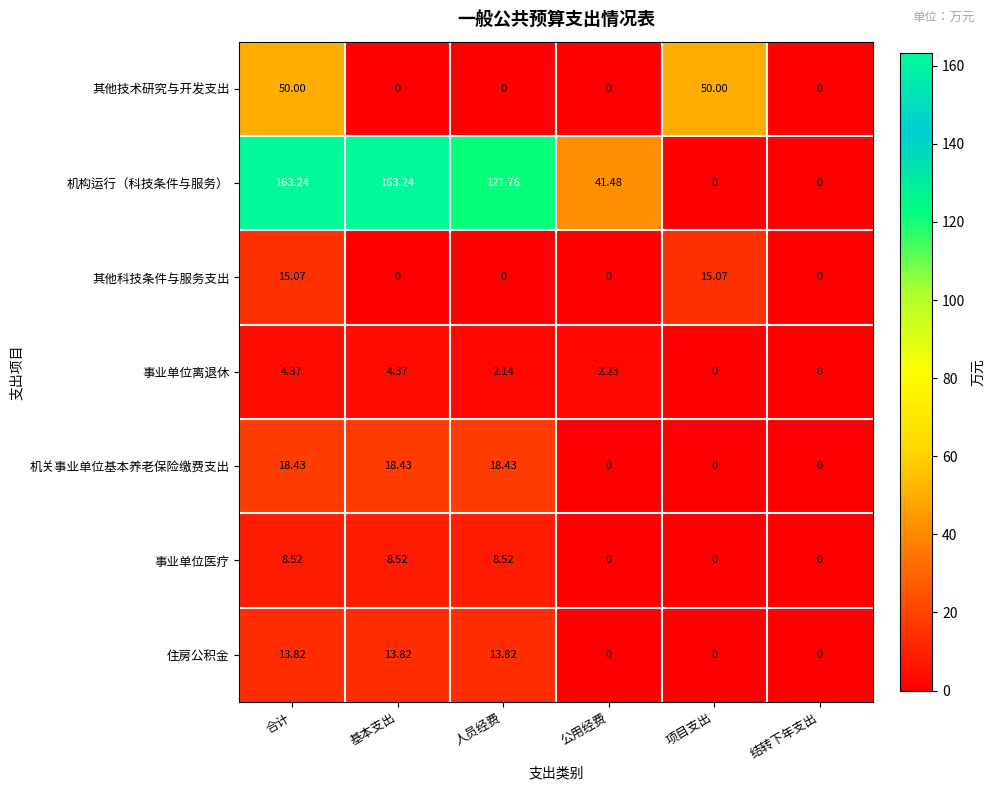

Which series has the largest range (max minus min)?

机构运行（科技条件与服务）